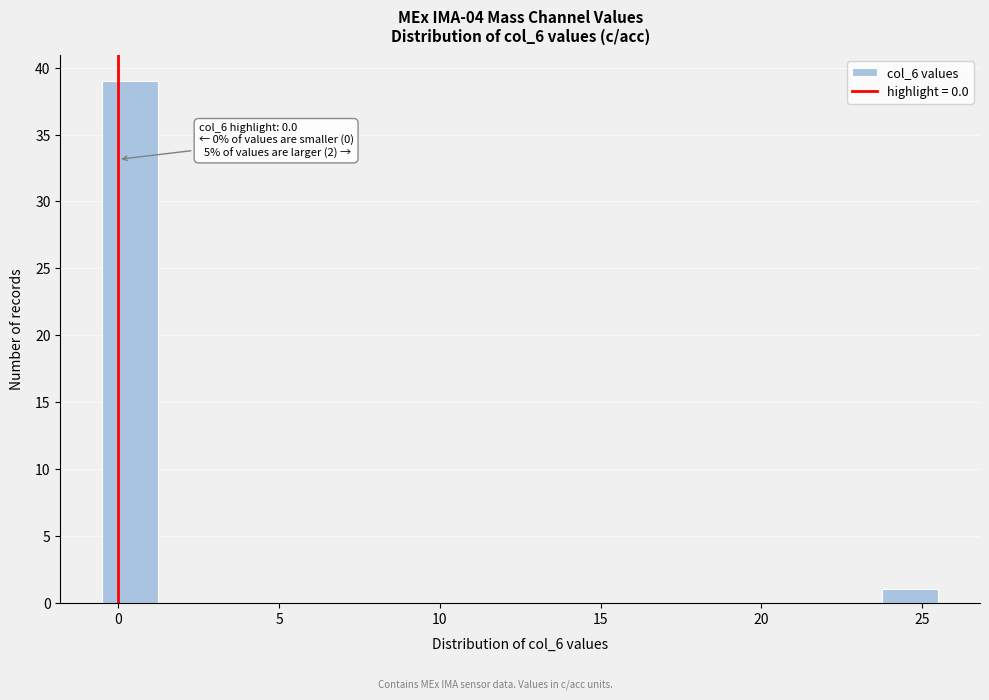

Around what value on the x-axis is the tallest bar? Give the approximate position of its centre, as read against the axis.

0.5